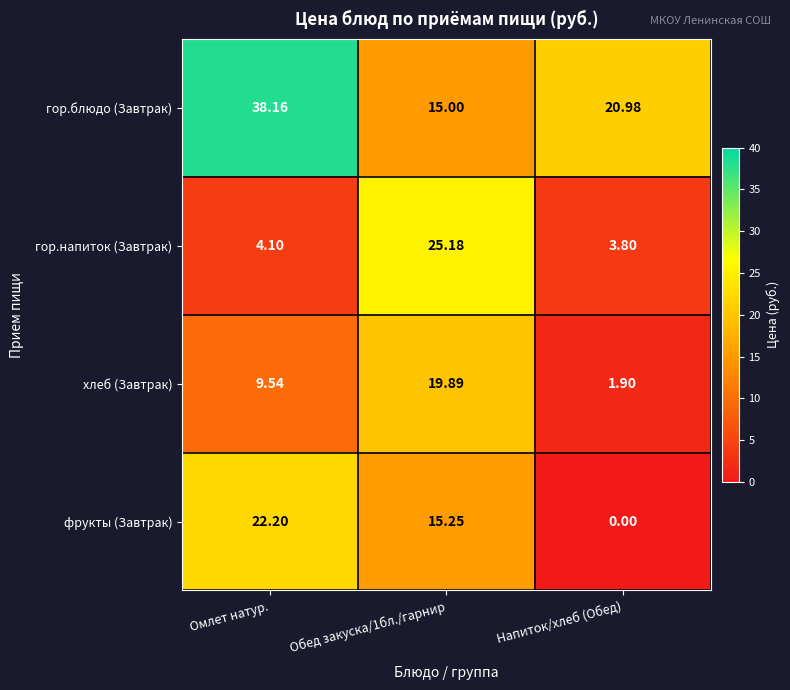

At which category is the sum across all series the highest?

Обед закуска/1бл./гарнир